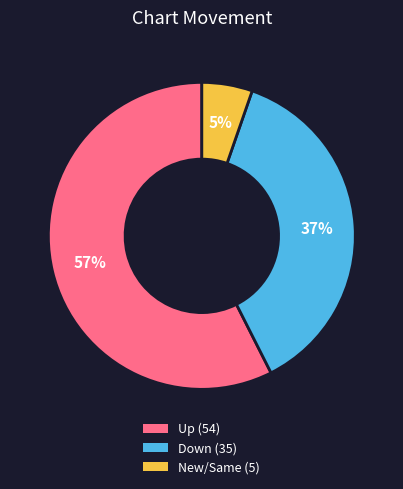

Is there any slice that represents more than half of the pie?

Yes